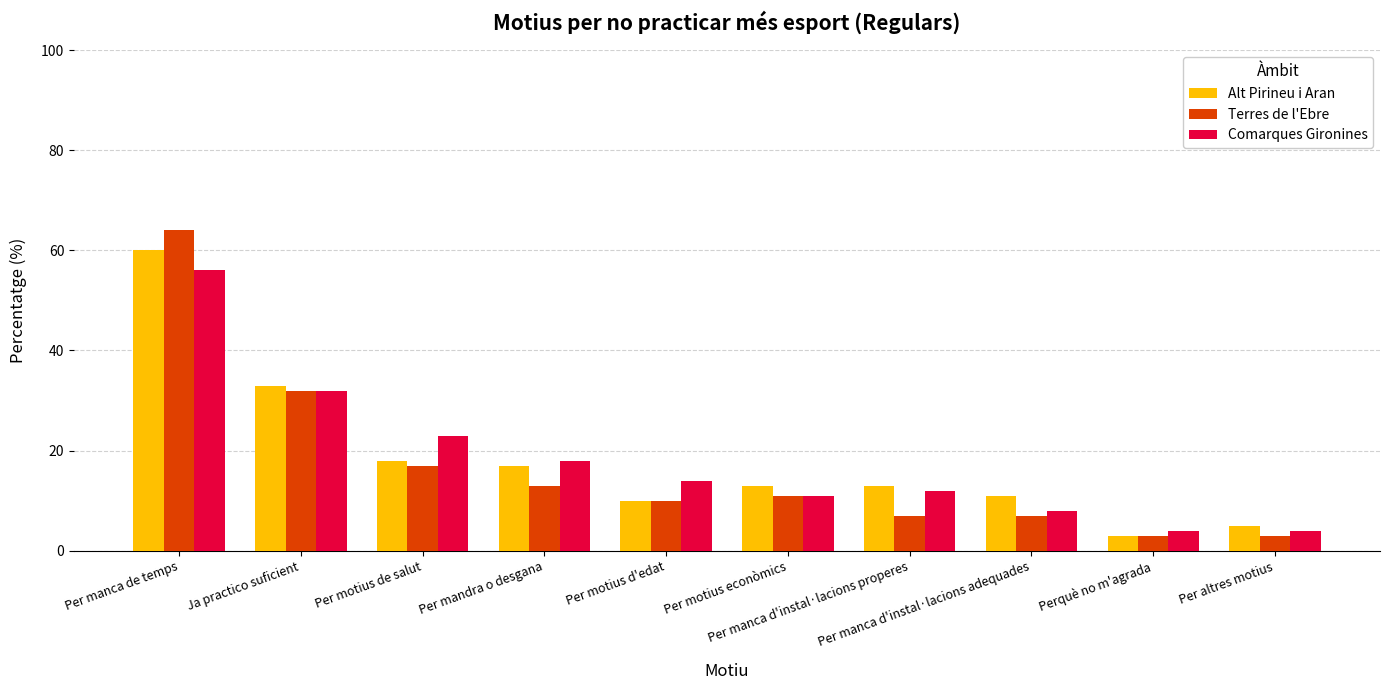

How many data points does each series have?

10